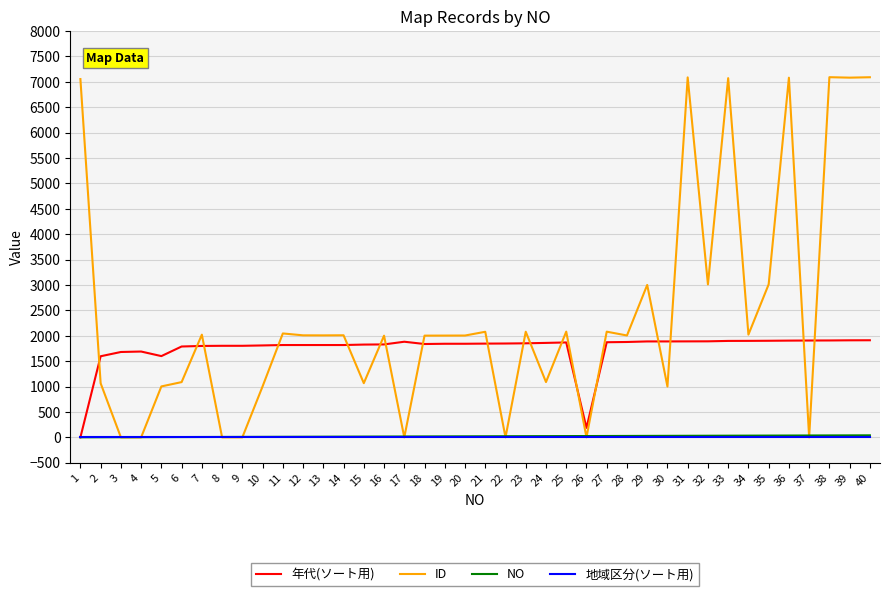

What is the total value across all series at 19?

3866